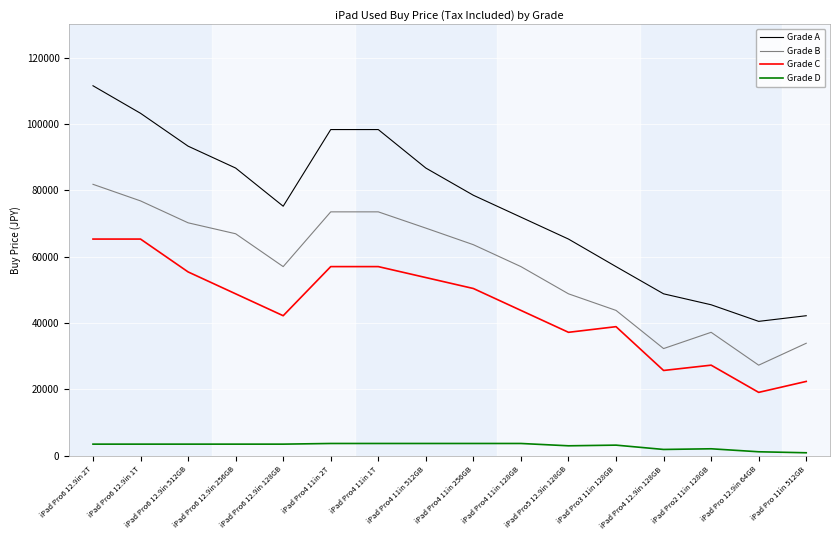

At which label does Grade C first exceed 48800?

iPad Pro6 12.9in 2T